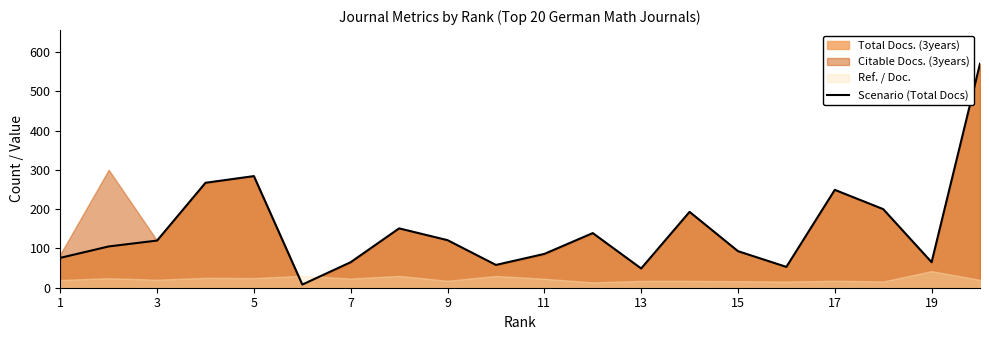

The value of Scenario (Total Docs) at 5 is 114. True or false?

False